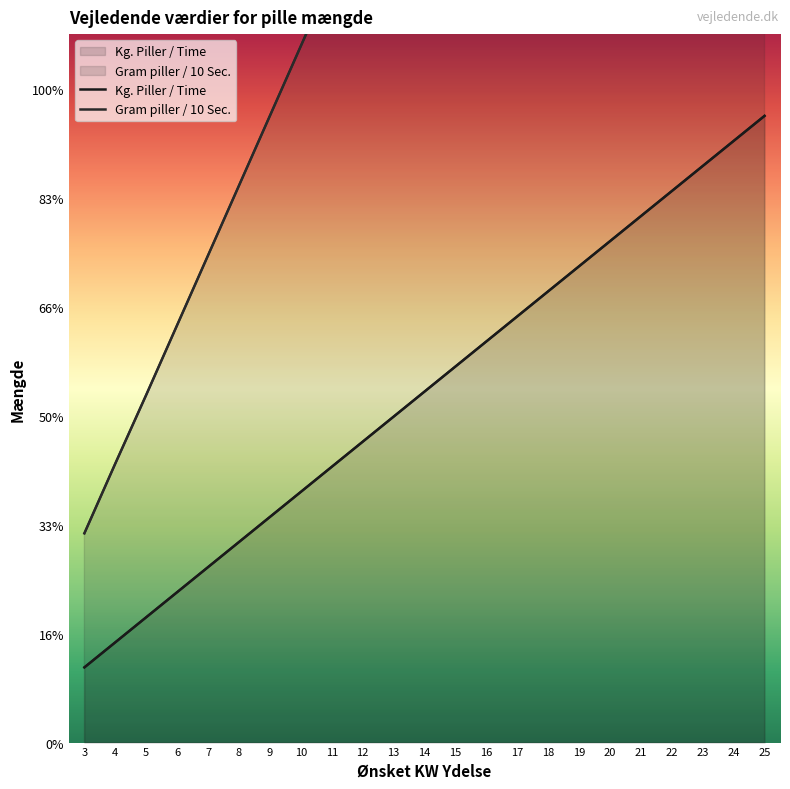

Where does the Kg. Piller / Time series first go above 3?

14